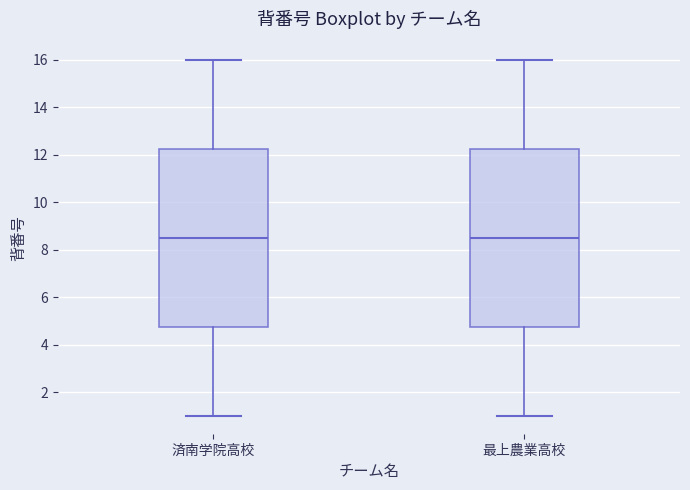

Reading left to right, read every box against the y-axis: the position of its median line, the range the box covers, and the ends of its whiskers. The values are not printed on the chart, so give them approximately, as read against the axis.

済南学院高校: median 8.6, box 4.8 to 12.2, whiskers 1.0 to 16.0
最上農業高校: median 8.6, box 4.8 to 12.2, whiskers 1.0 to 16.0